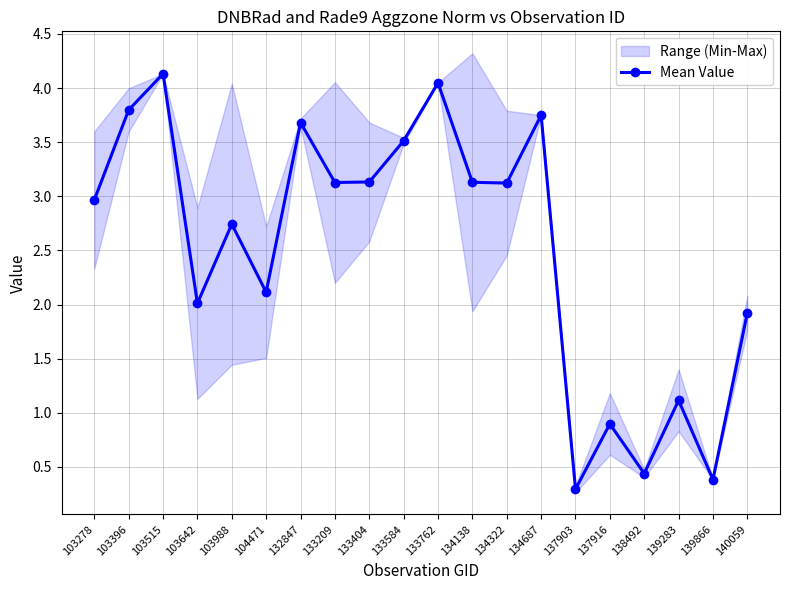

True or false: the data has more than 1 interior local peaks.

True